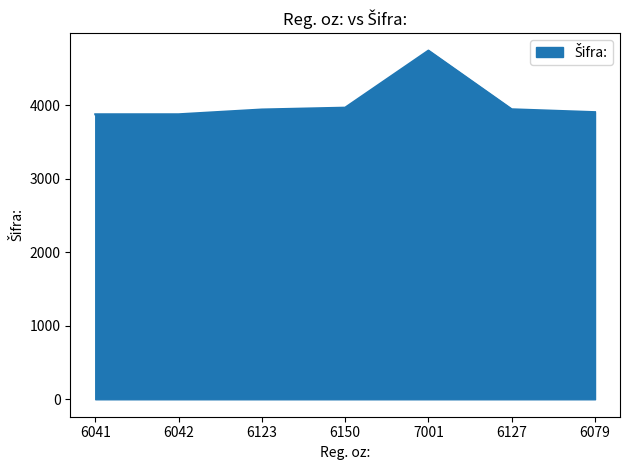

What is the sum of the values at 7001 and 6079?

8645